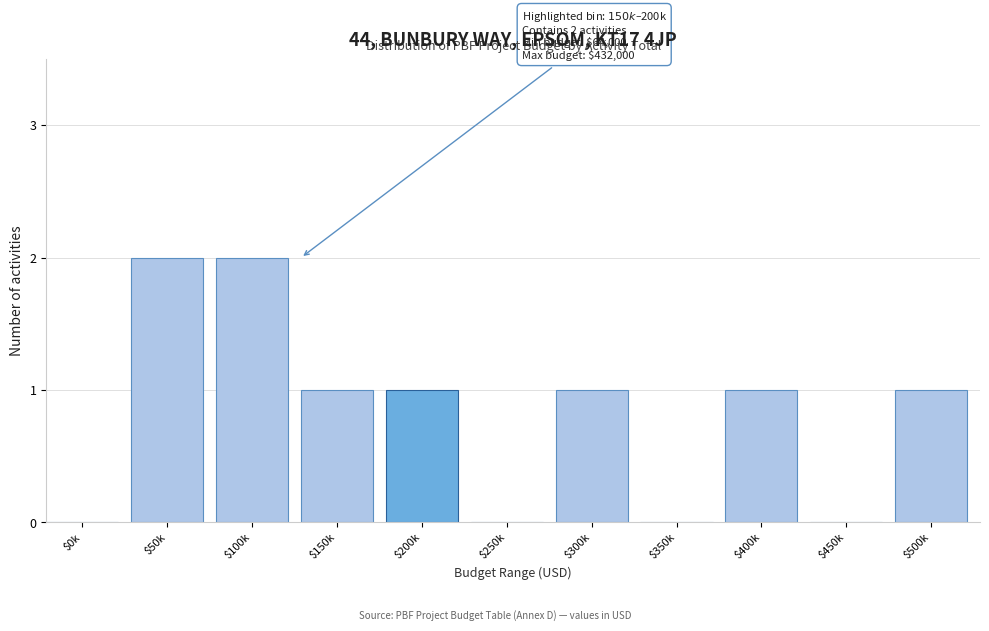

What is the sum of all values?

9